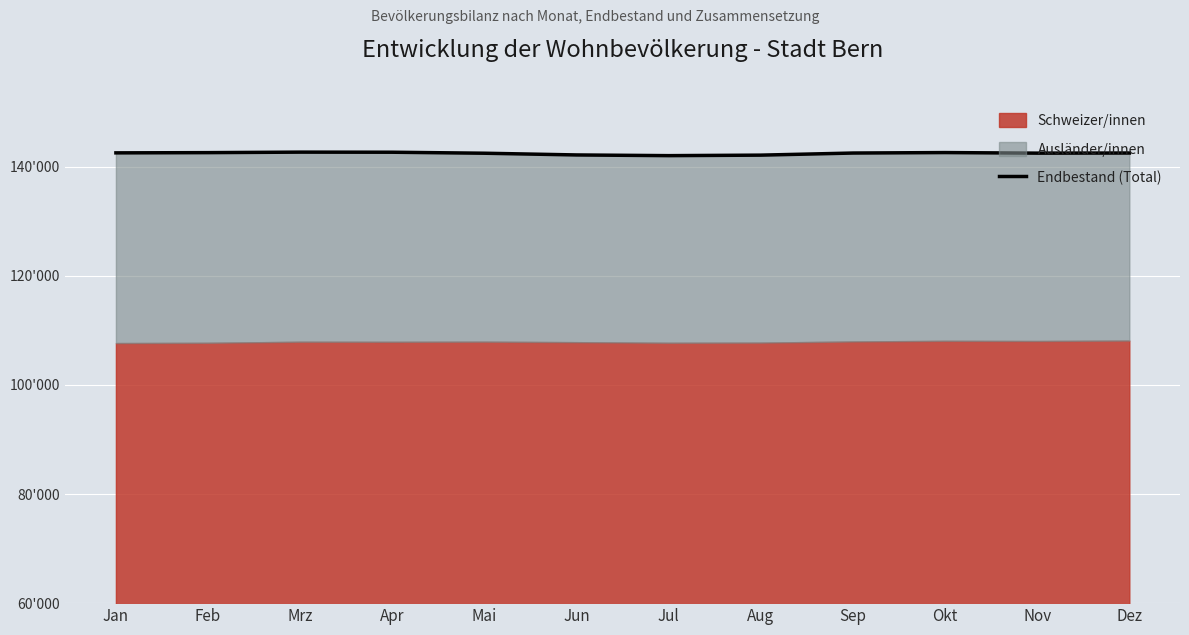

Where is the data nearest to the value 142335?

Mai